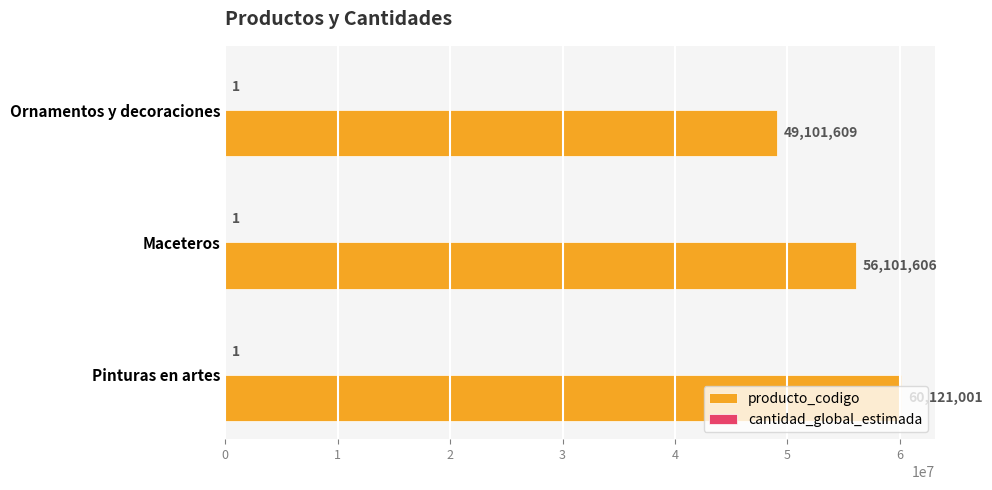

At which category is the sum across all series the highest?

Pinturas en artes